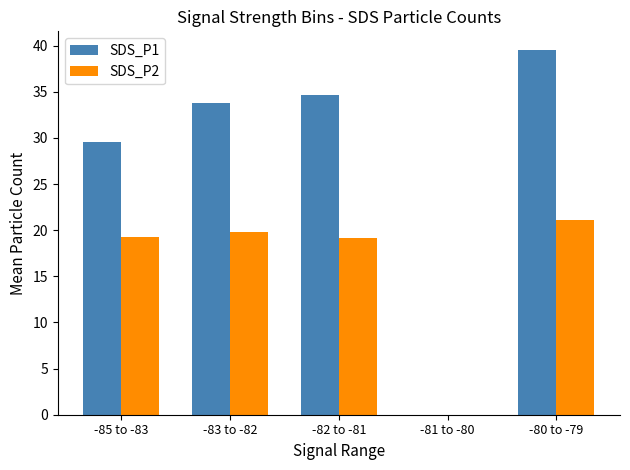

How many series are shown in this chart?

2